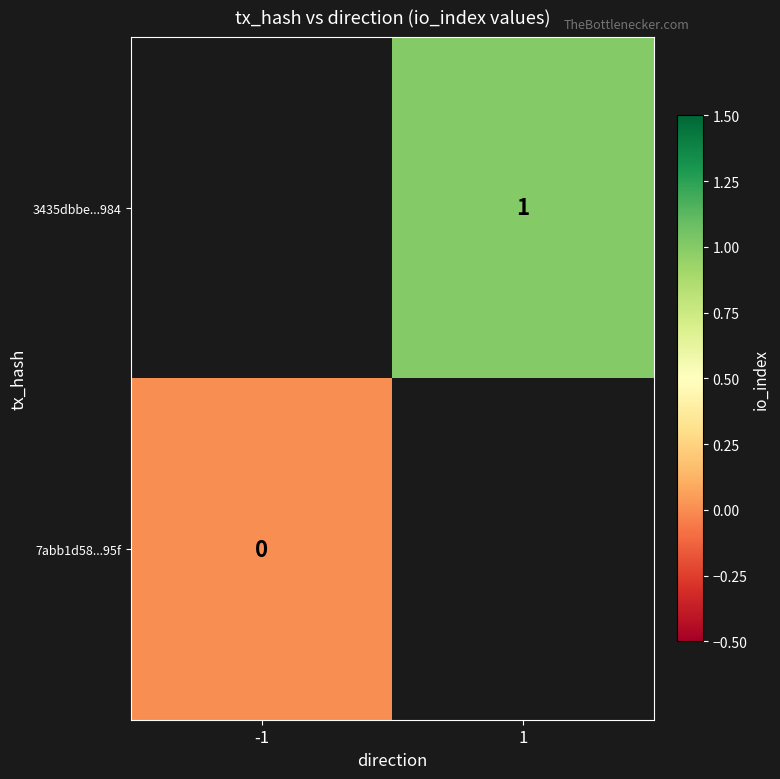

The 3435dbbe...984 series shows 1 at 1. True or false?

True